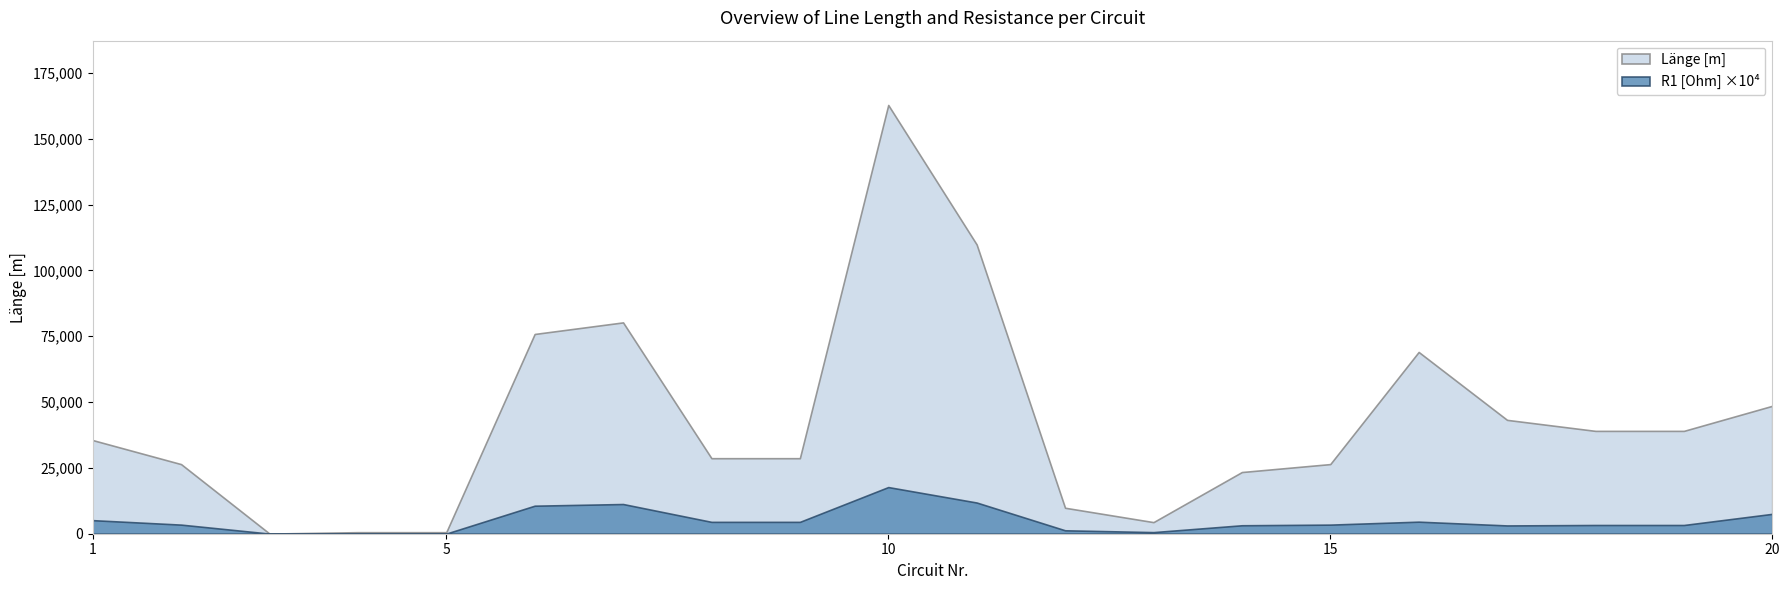

Which series has the largest range (max minus min)?

Länge [m]